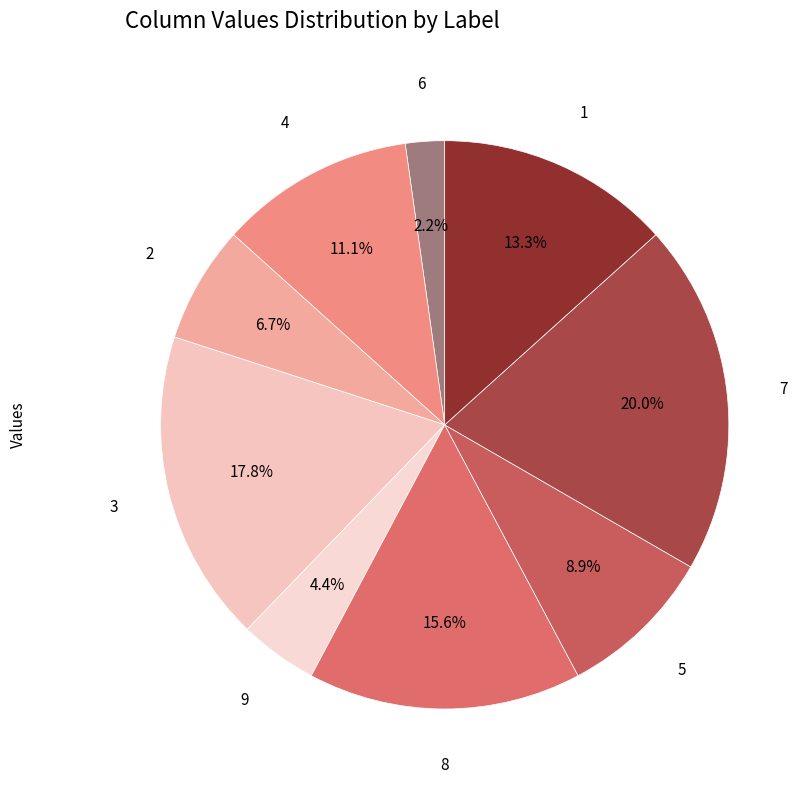

What portion of the pie excludes 1?

86.7%